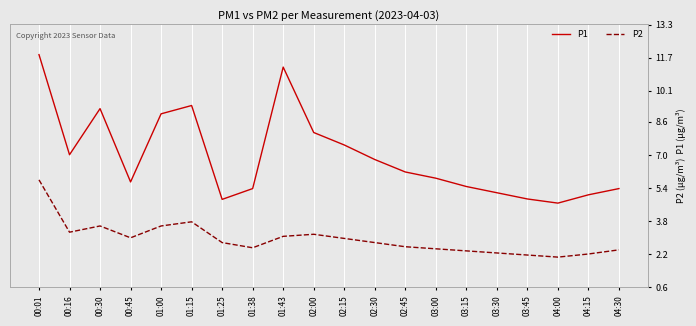

True or false: P1 and P2 intersect in this chart.

False